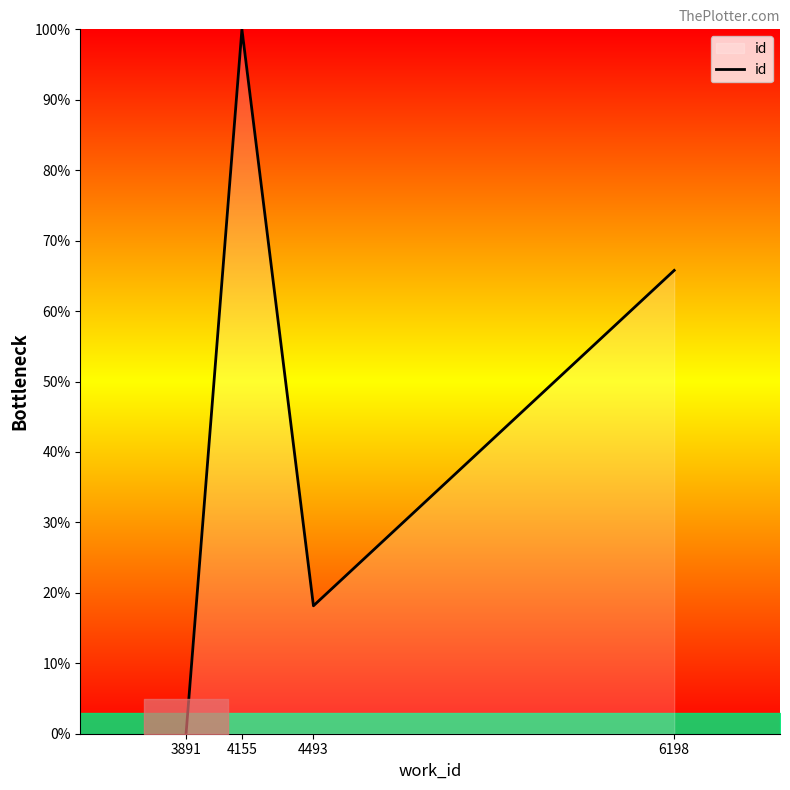

Rank the categories by value from highest to lowest.

4155, 6198, 4493, 3891